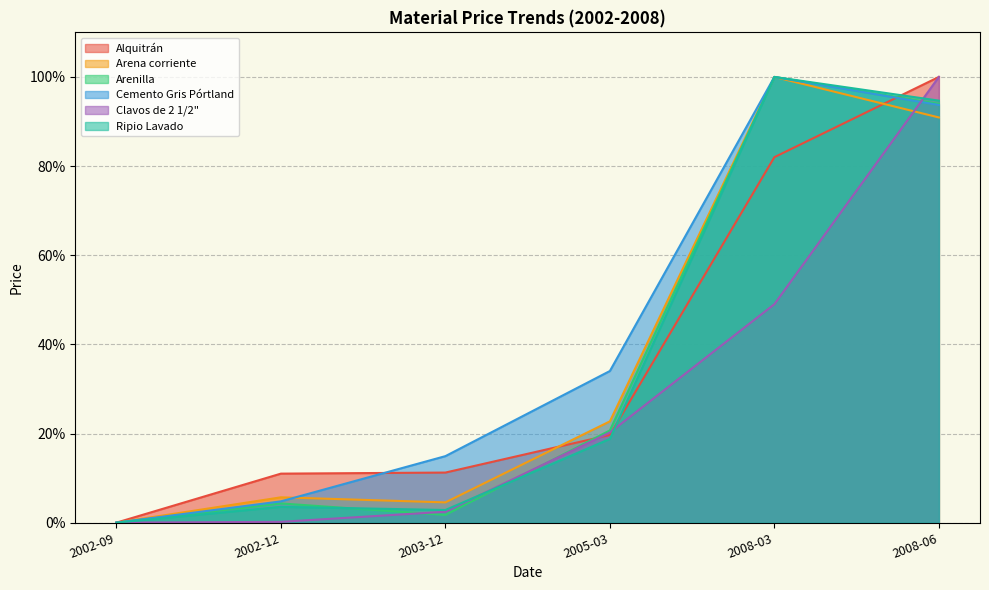

Which series has the largest range (max minus min)?

Ripio Lavado